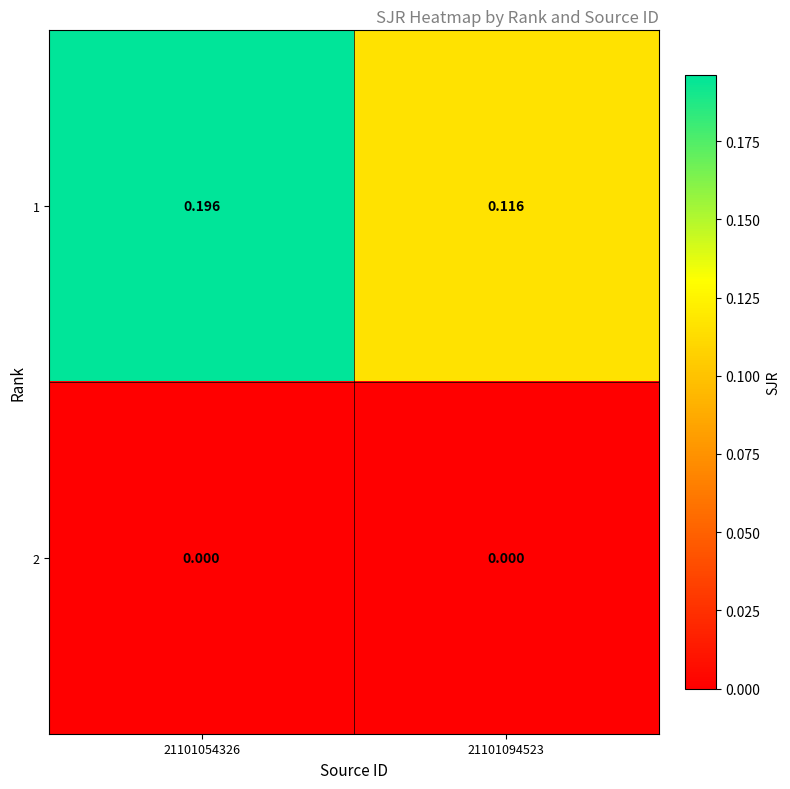

Between 21101054326 and 21101094523, which series saw the biggest shift?

1